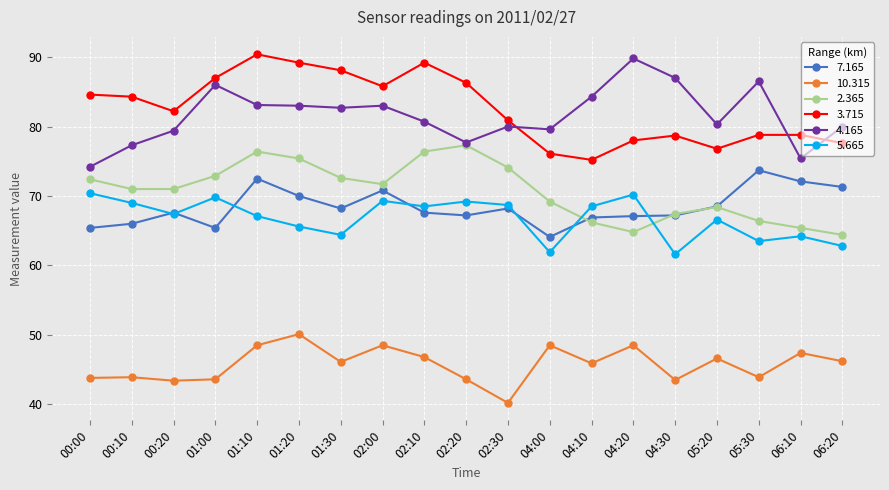

Which series ends up on top after the final intersection of 4.165 and 3.715?

4.165